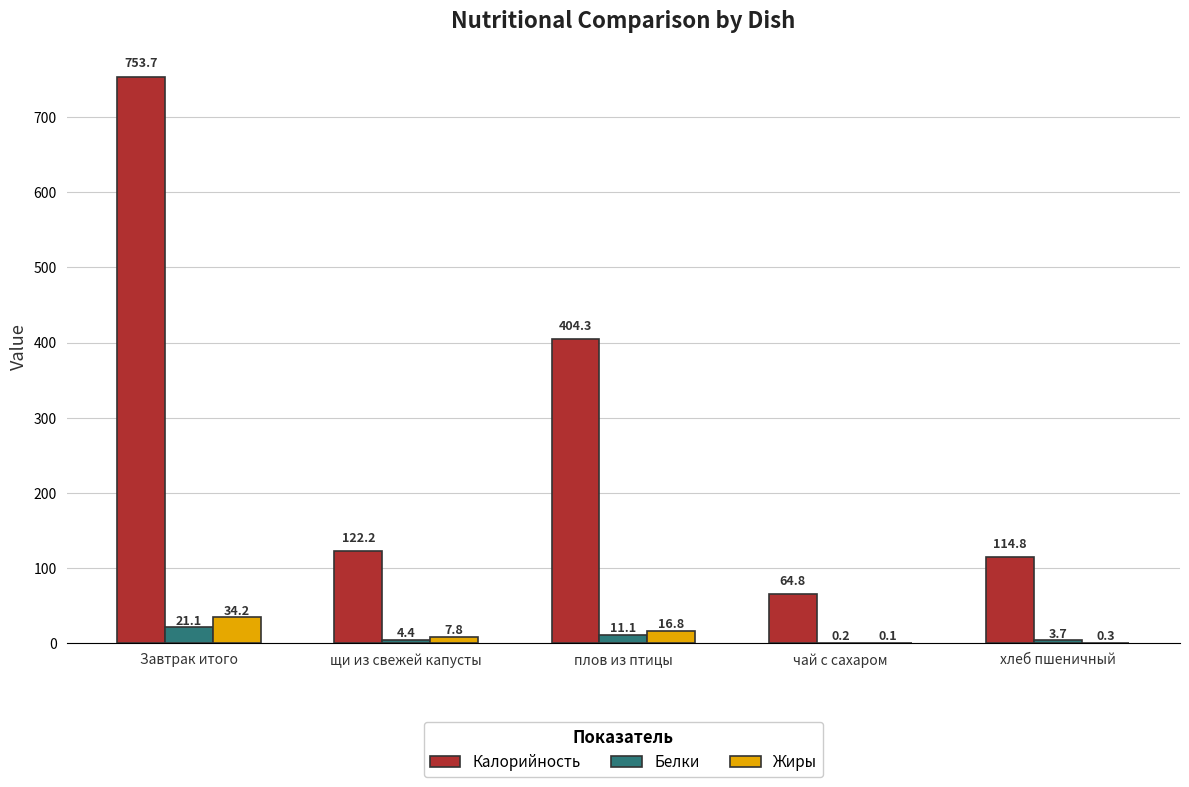

Are the bars grouped side by side (vs. stacked)?

Yes